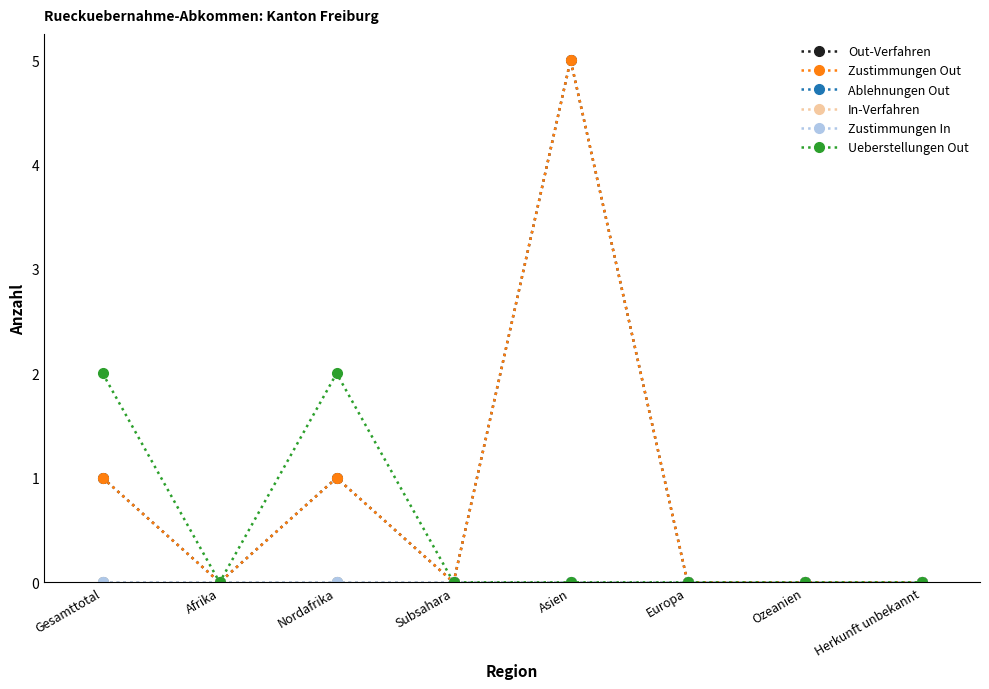

True or false: Zustimmungen Out has a value of 3 at Asien.

False